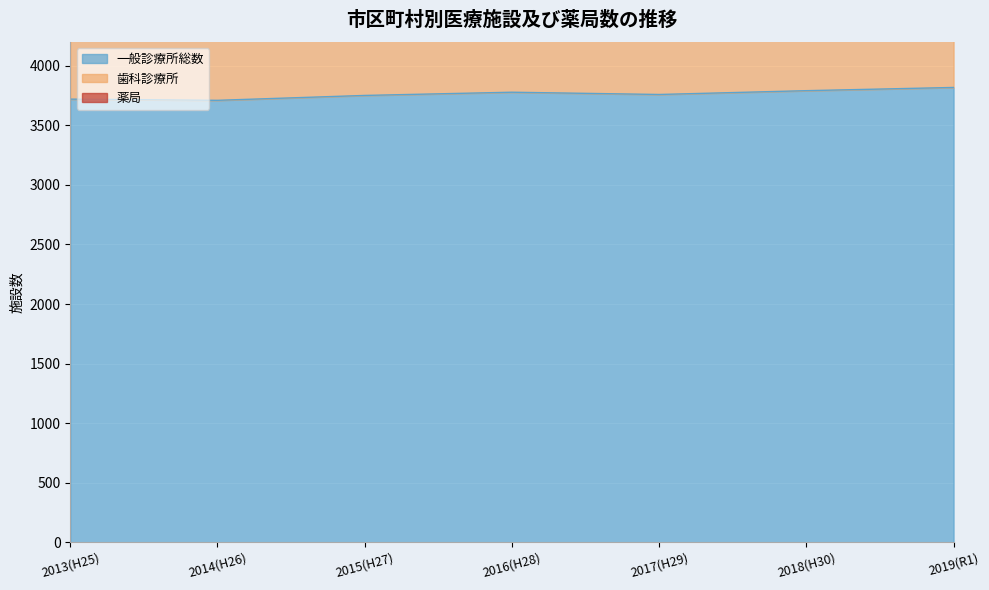

Reading right to left, extract all data points from this chart.

一般診療所総数: 2019(R1)=3818	2018(H30)=3791	2017(H29)=3759	2016(H28)=3778	2015(H27)=3751	2014(H26)=3710	2013(H25)=3720
歯科診療所: 2019(R1)=7091	2018(H30)=7060	2017(H29)=7014	2016(H28)=7034	2015(H27)=6988	2014(H26)=6927	2013(H25)=6941